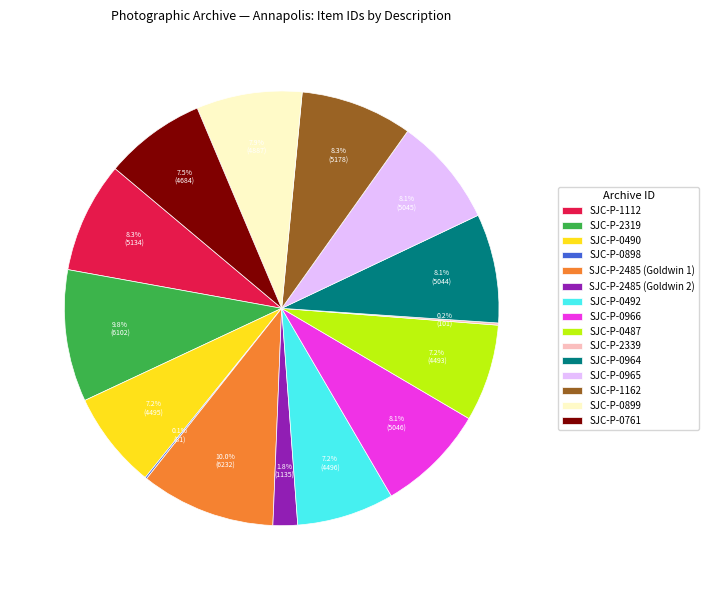

What is the ratio of the value at SJC-P-0492 to the value at SJC-P-1112?

0.9